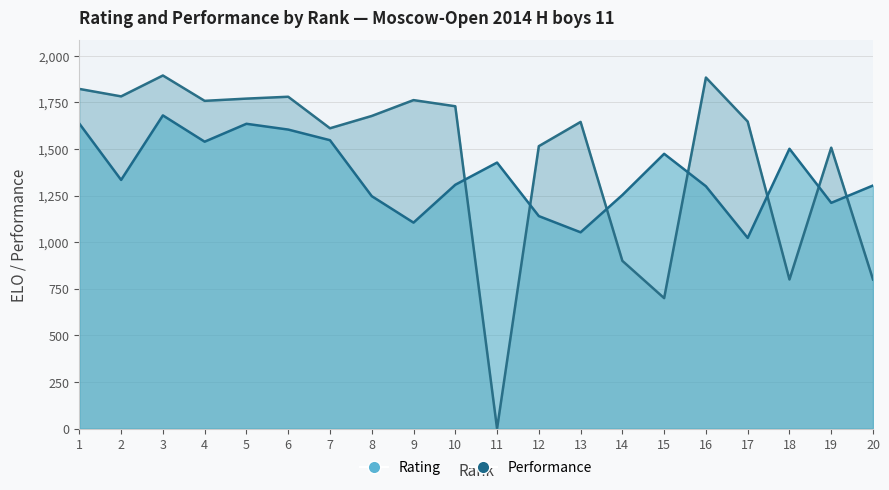

Which has a higher value, 9 or 14?

9